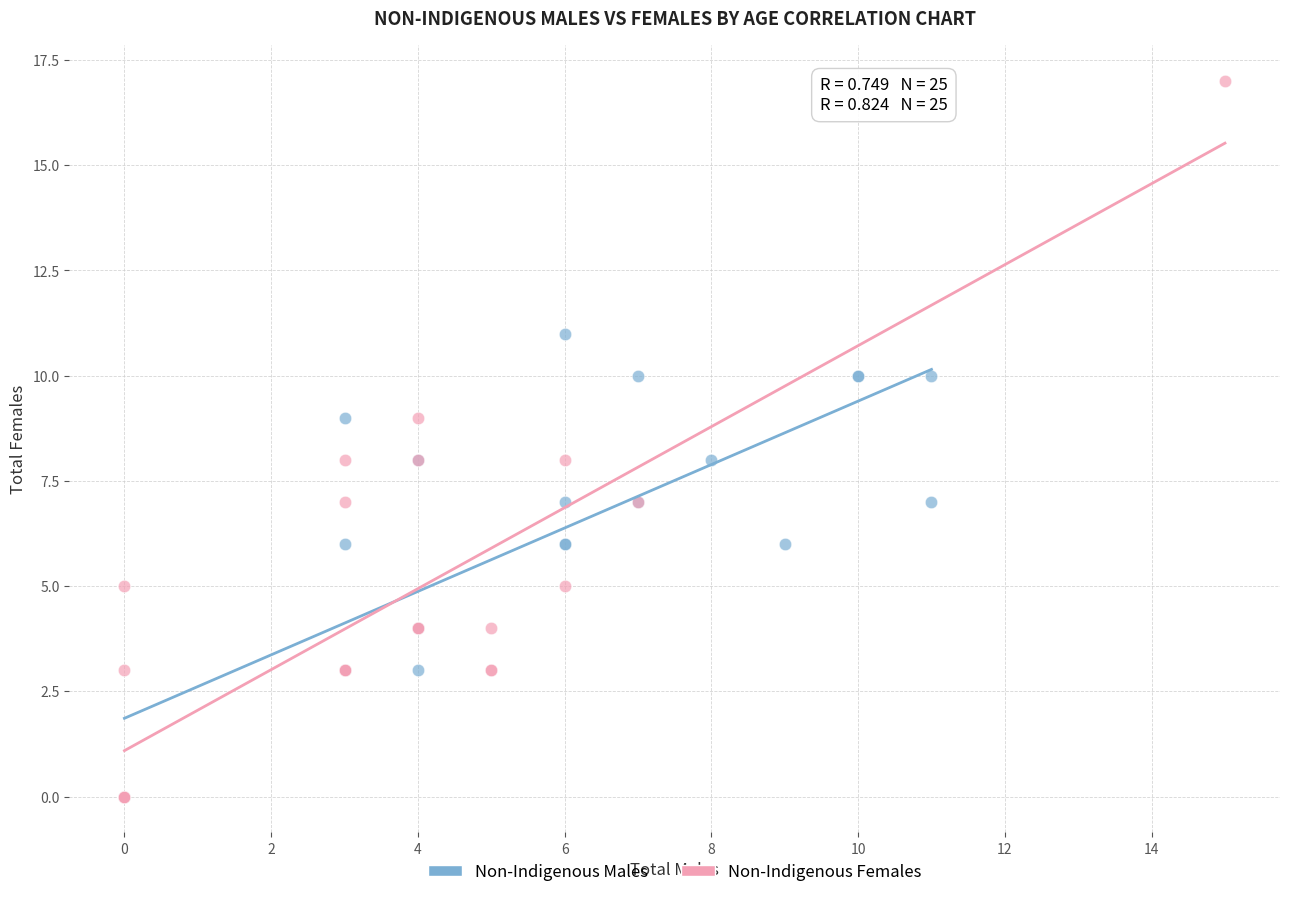

Which series has the widest spread of Y values?

Non-Indigenous Females